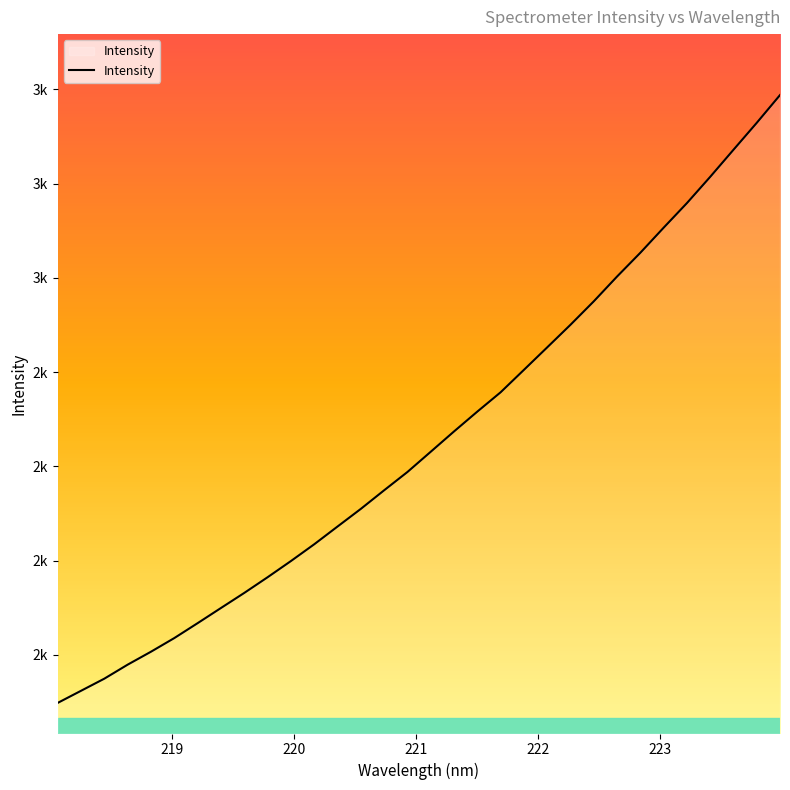

Does the chart display data point markers on the line(s)?

No